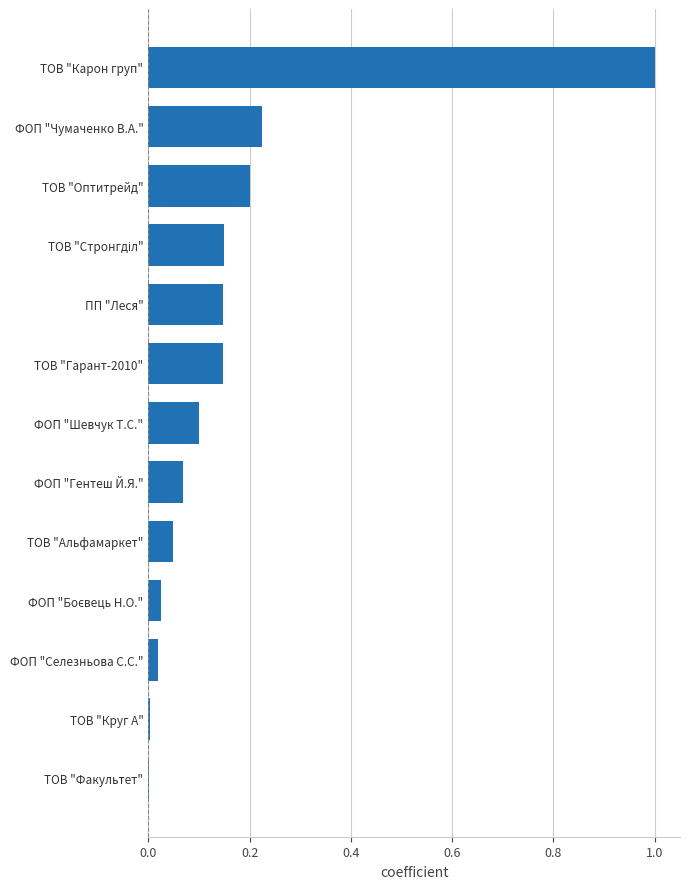

The chart shows a value of 0.2 at ФОП "Чумаченко В.А.". True or false?

True